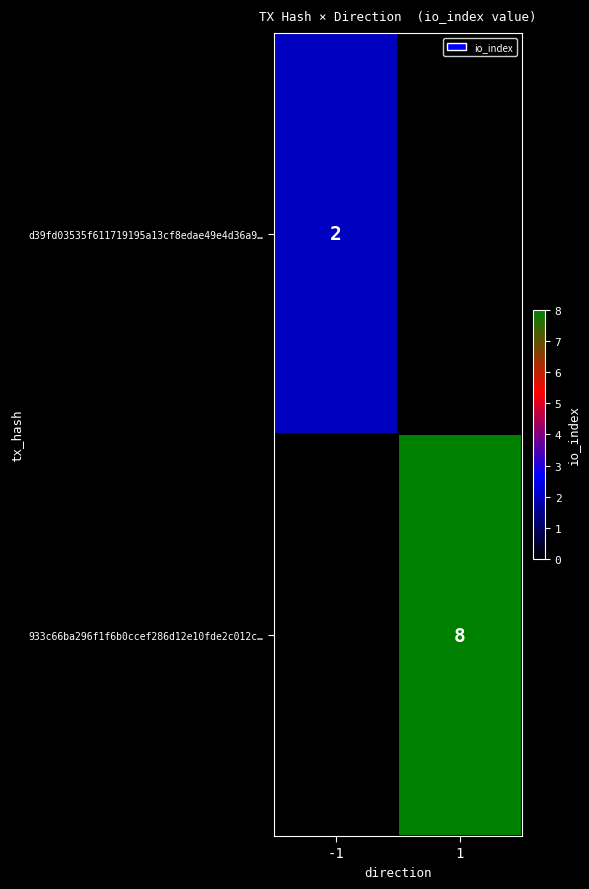

The value of 933c66ba296f1f6b0ccef286d12e10fde2c012c… at 1 is 8. True or false?

True